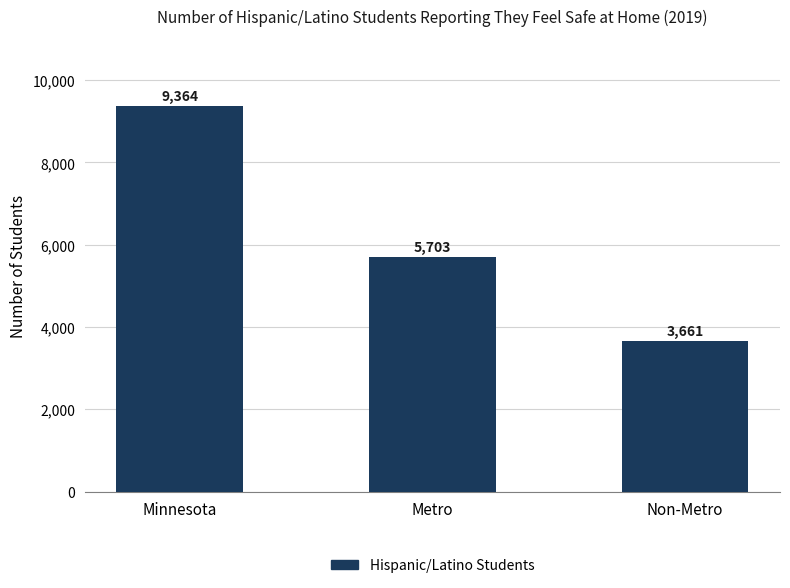

List the labels in order of value, largest first.

Minnesota, Metro, Non-Metro